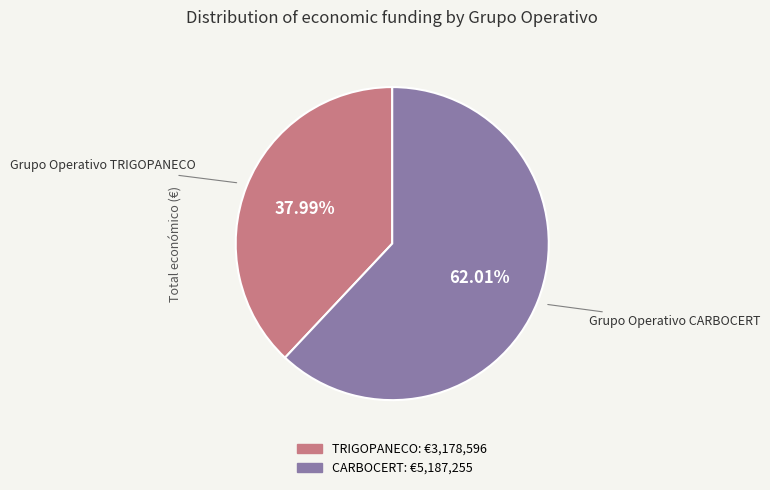

True or false: TRIGOPANECO accounts for 45% of the total.

False